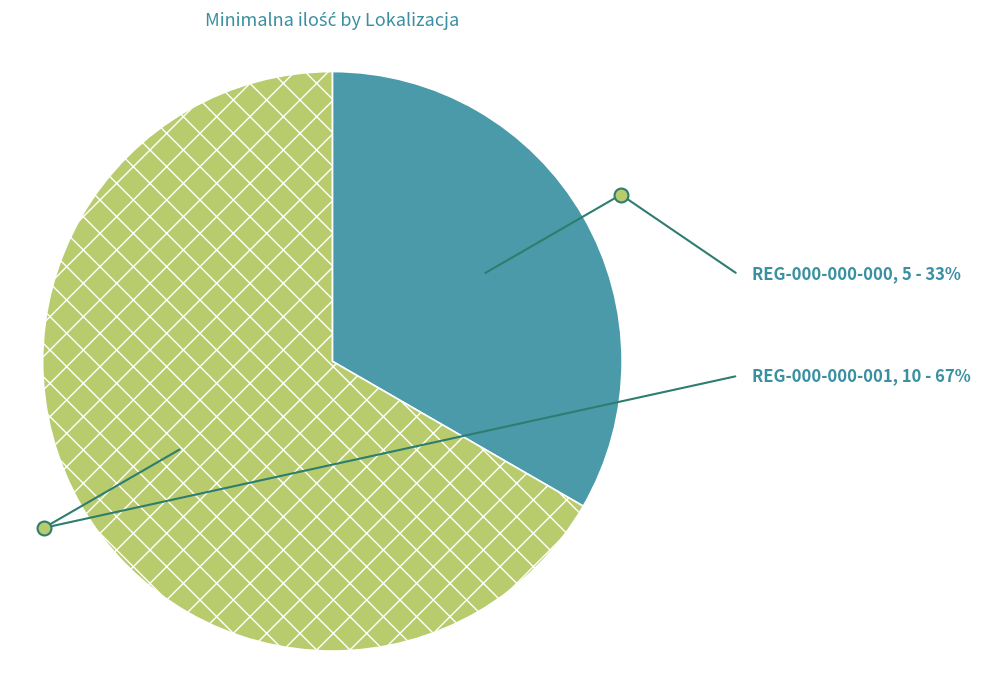

What is the smallest slice in the pie chart?

REG-000-000-000